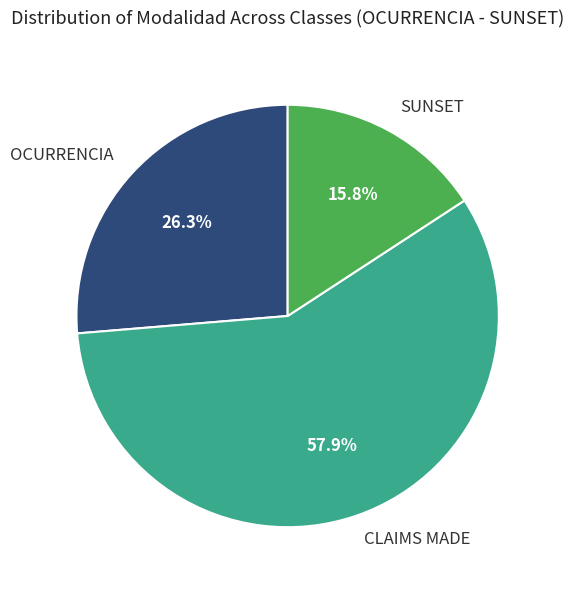

Combined, do SUNSET and CLAIMS MADE account for over 50%?

Yes